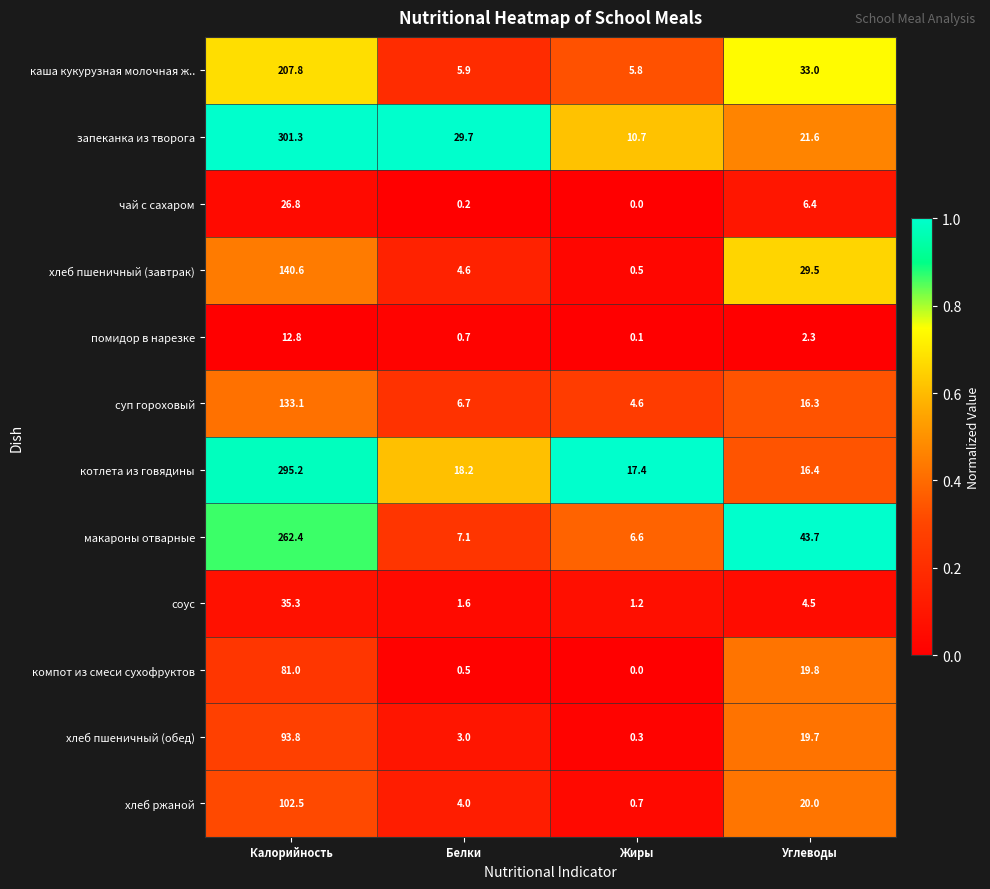

List the series in order of their peak value, highest first.

запеканка из творога, котлета из говядины, макароны отварные, каша кукурузная молочная ж.., хлеб пшеничный (завтрак), суп гороховый, хлеб ржаной, хлеб пшеничный (обед), компот из смеси сухофруктов, соус, чай с сахаром, помидор в нарезке